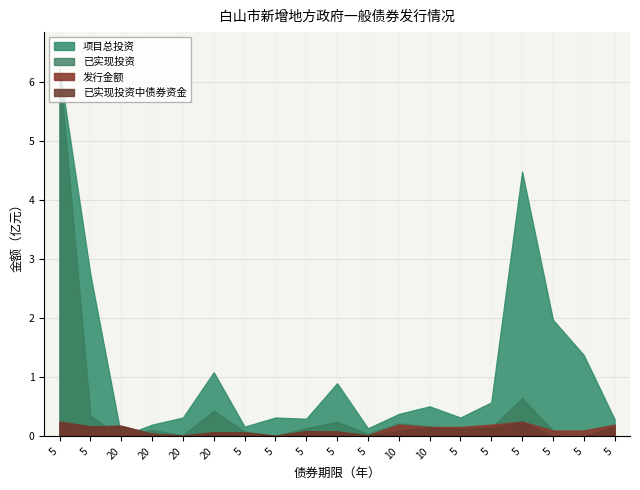

What is the approximate value of 项目总投资 at 5?

1.4